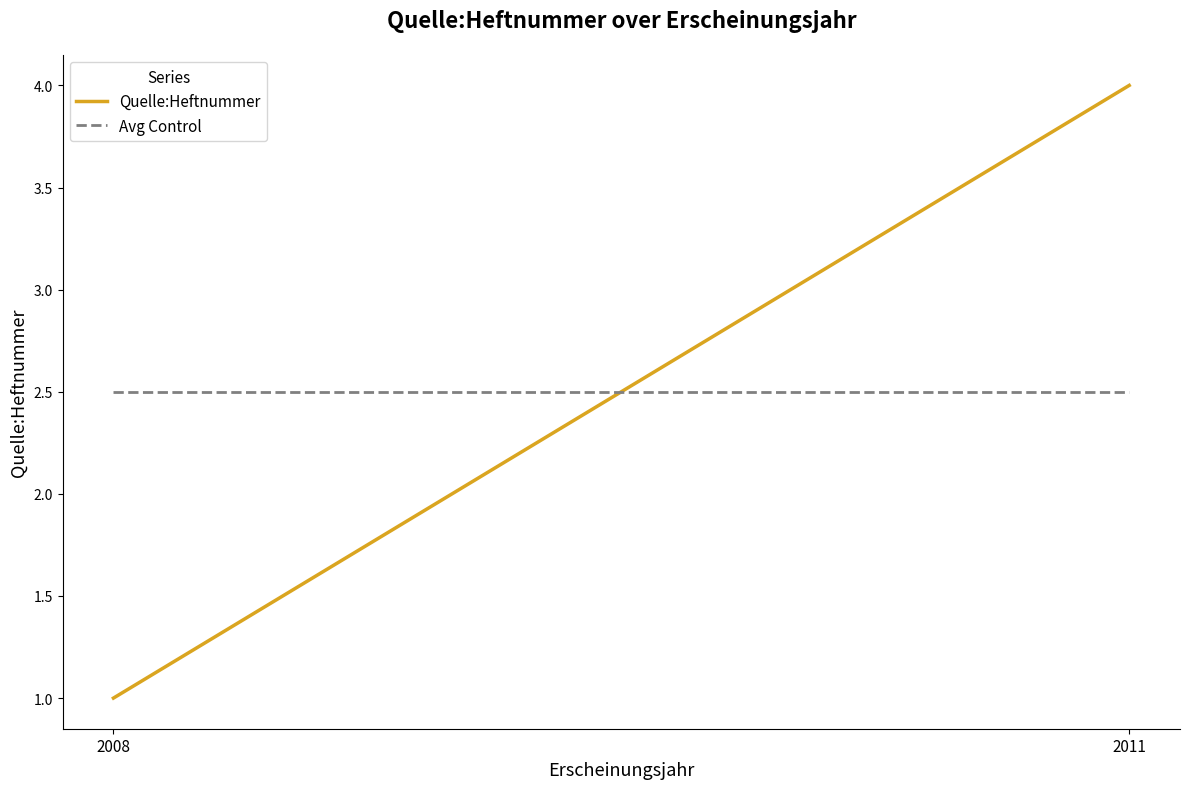

What are all the series names shown in the legend?

Quelle:Heftnummer, Avg Control